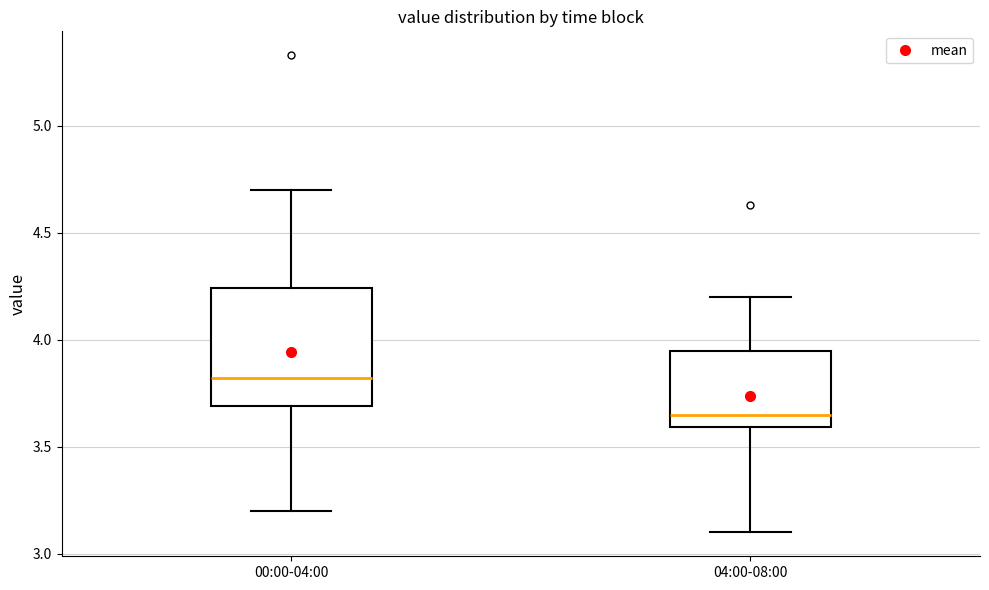

Reading left to right, transcribe this box plot: for each box, give where its median line is, the range the box spans, and where its two whiskers end, as read against the y-axis. The values are not printed on the chart, so give them approximately, as read against the axis.

00:00-04:00: median 3.80, box 3.70 to 4.25, whiskers 3.20 to 4.70
04:00-08:00: median 3.65, box 3.60 to 3.95, whiskers 3.10 to 4.20